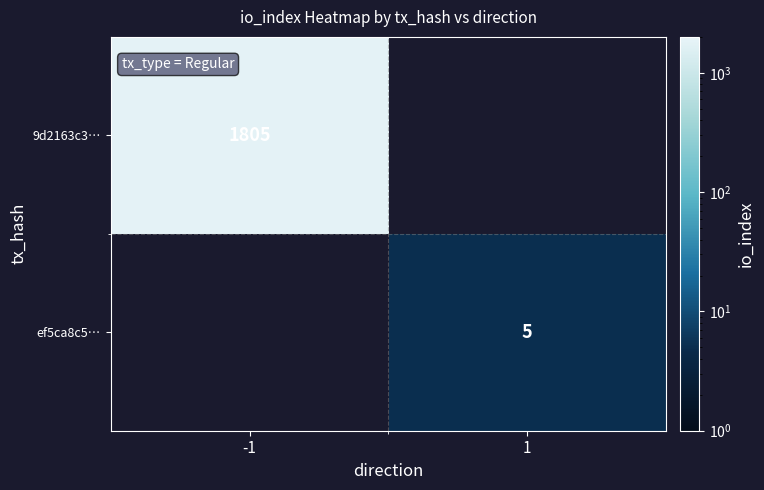

At which category does the chart reach its minimum across all series?

1